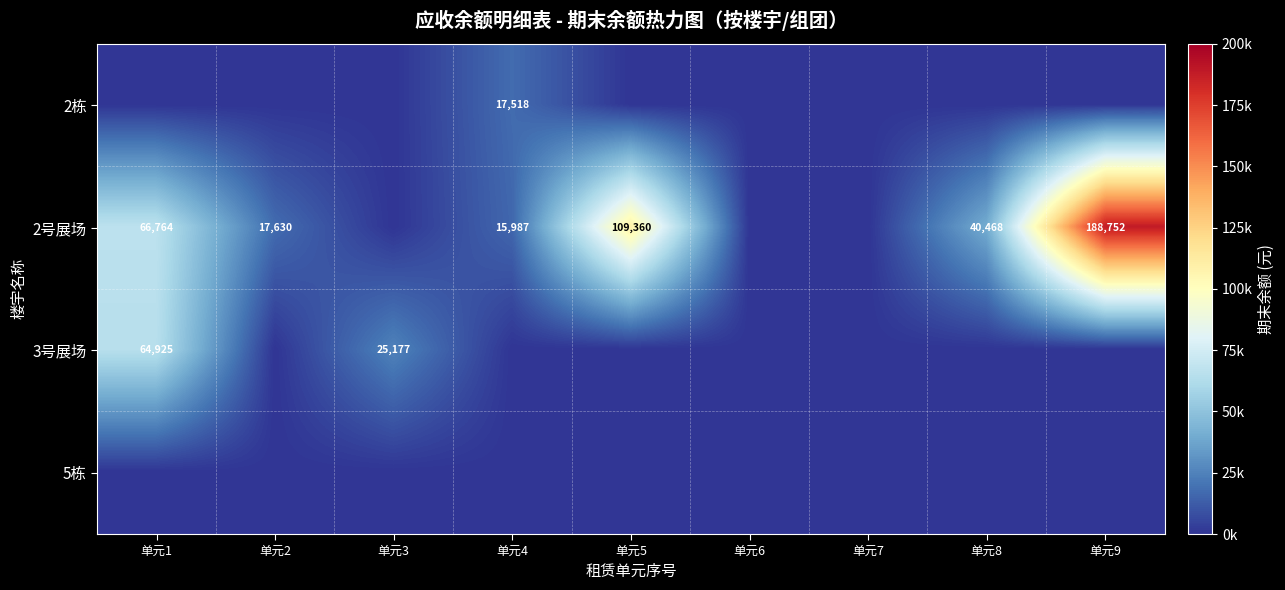

Is it true that 2号展场 equals 162251 at 单元5?

False